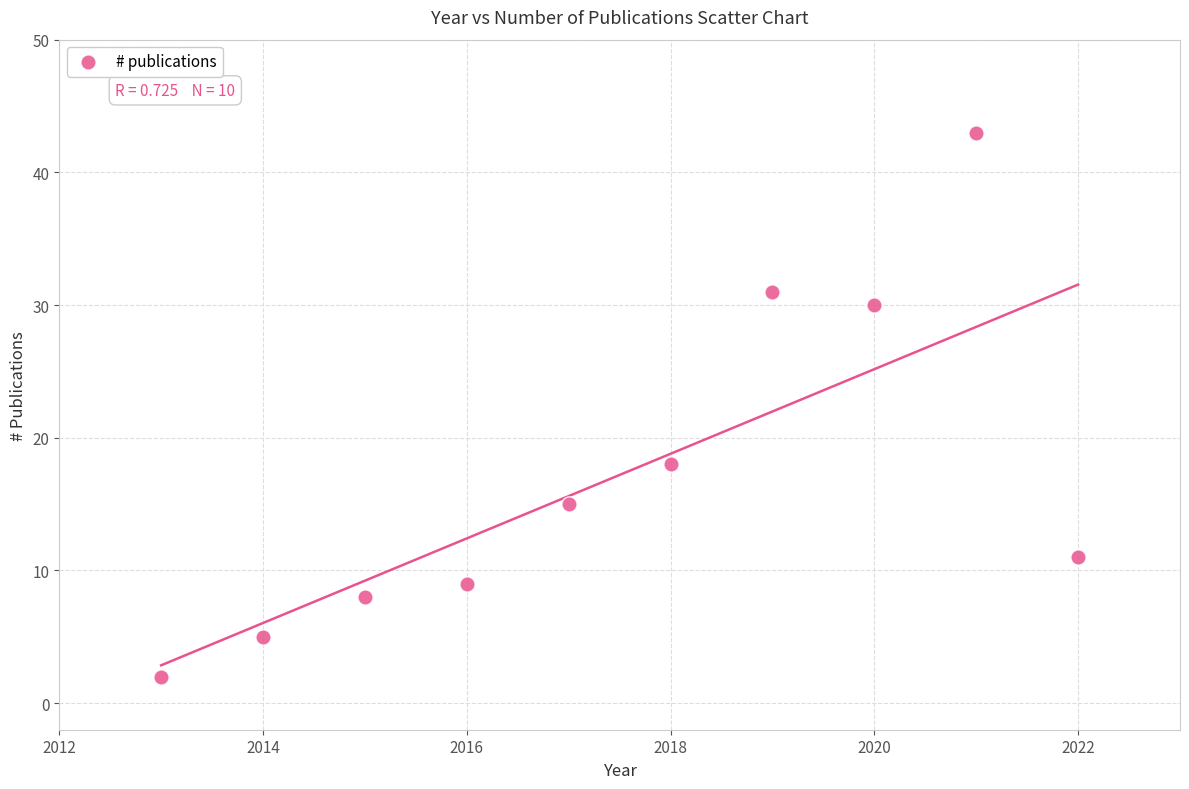

What Y value in the scatter plot is closest to 22?

18